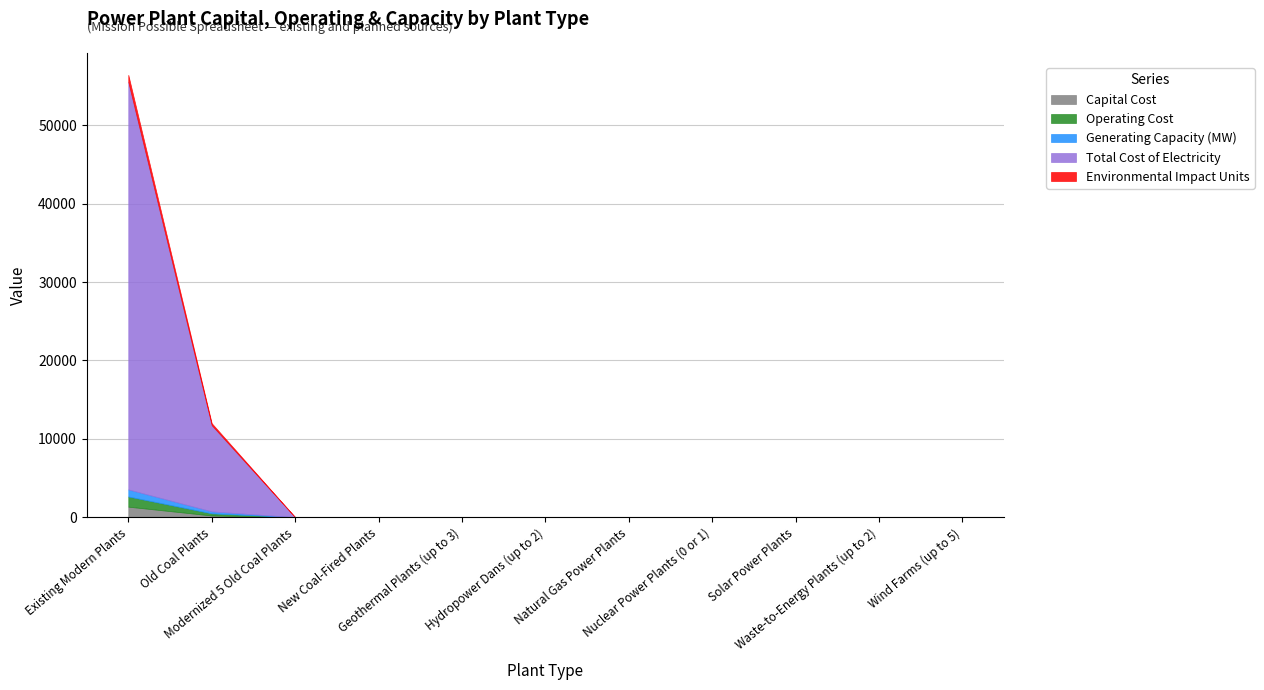

What position from the right is Nuclear Power Plants (0 or 1)?

4